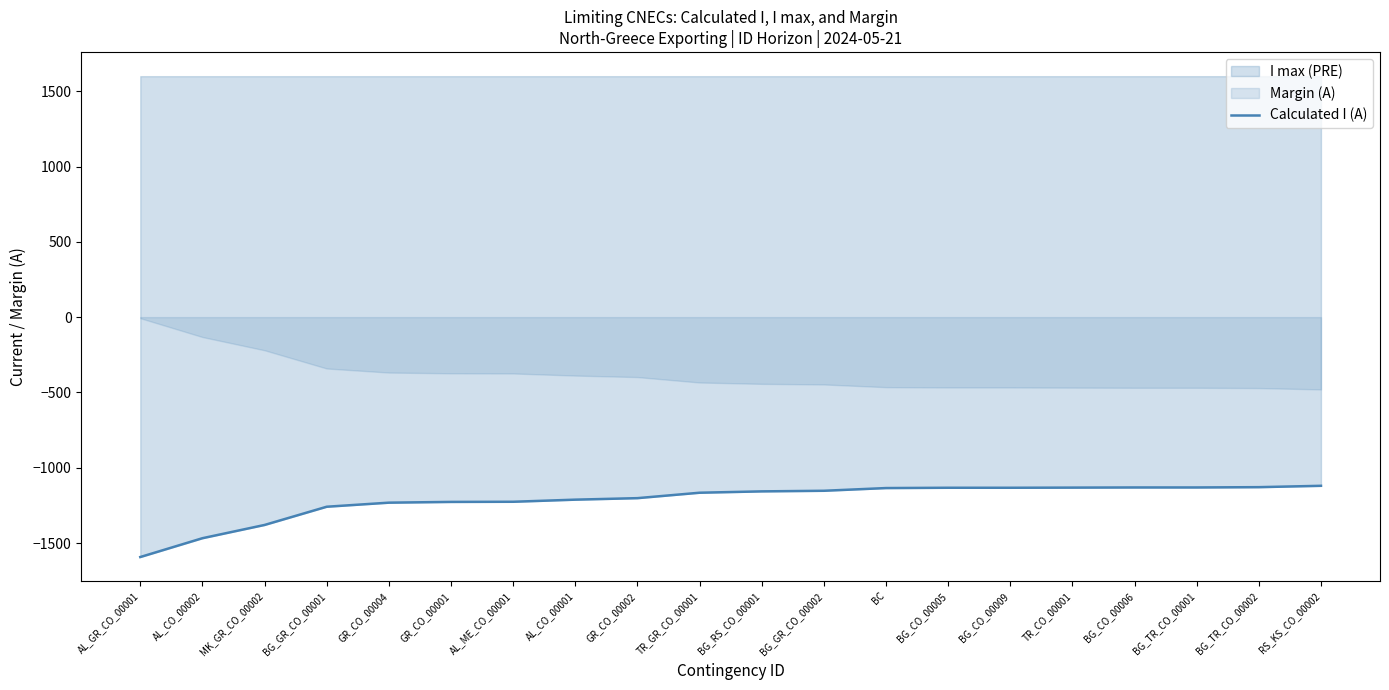

What is the difference between the second highest and minimum values?

464